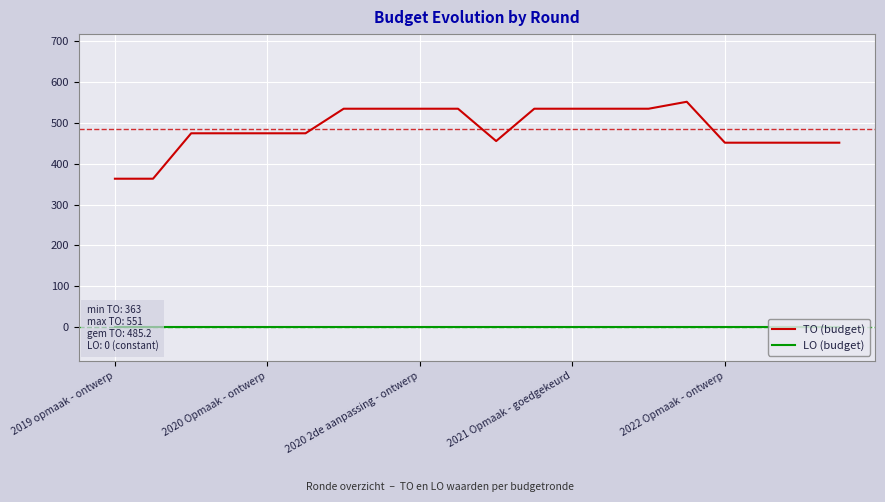

Rank the series by their average value, from highest to lowest.

TO (budget), LO (budget)